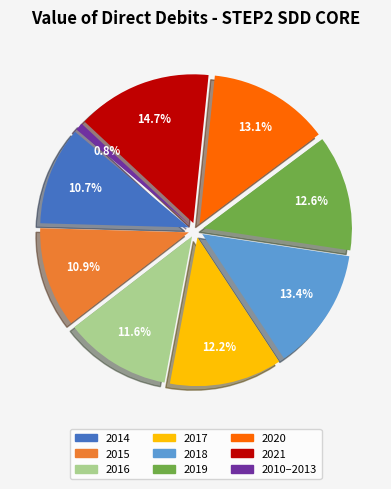

Does any single category account for the majority?

No